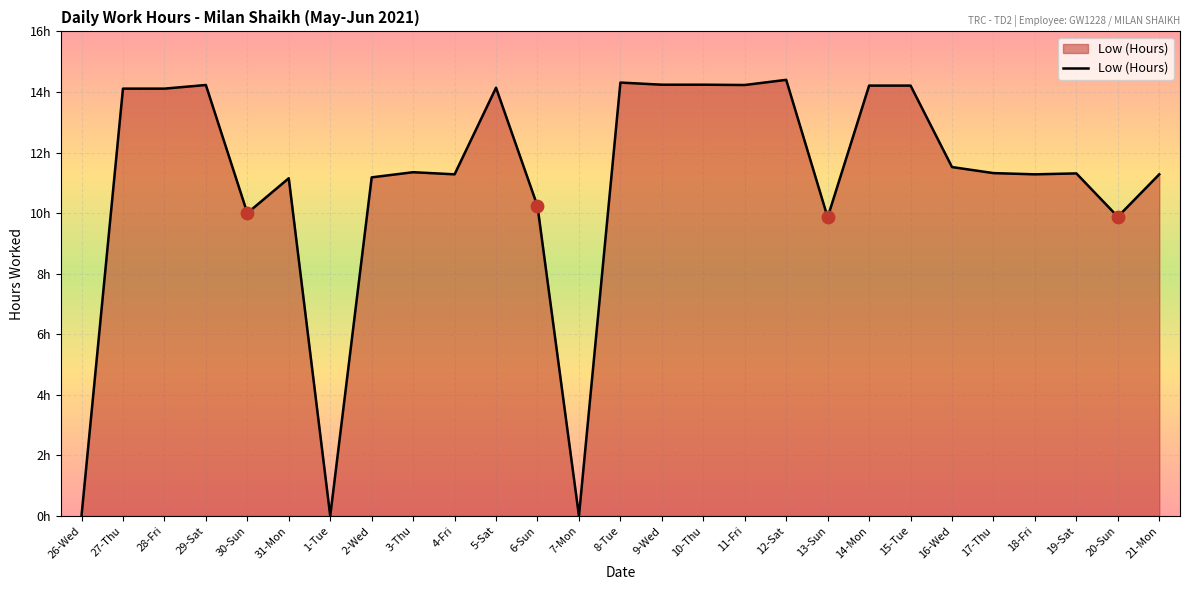

Between 27-Thu and 30-Sun, which is larger?

27-Thu